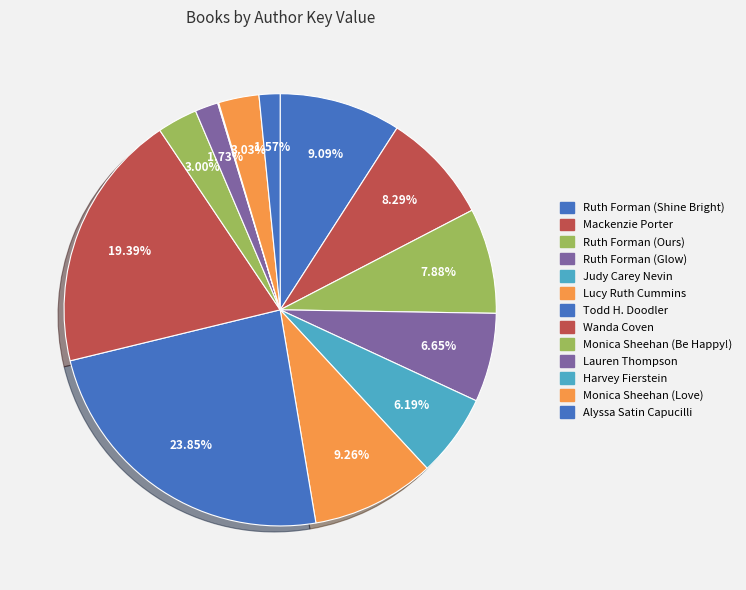

Does any single category account for the majority?

No